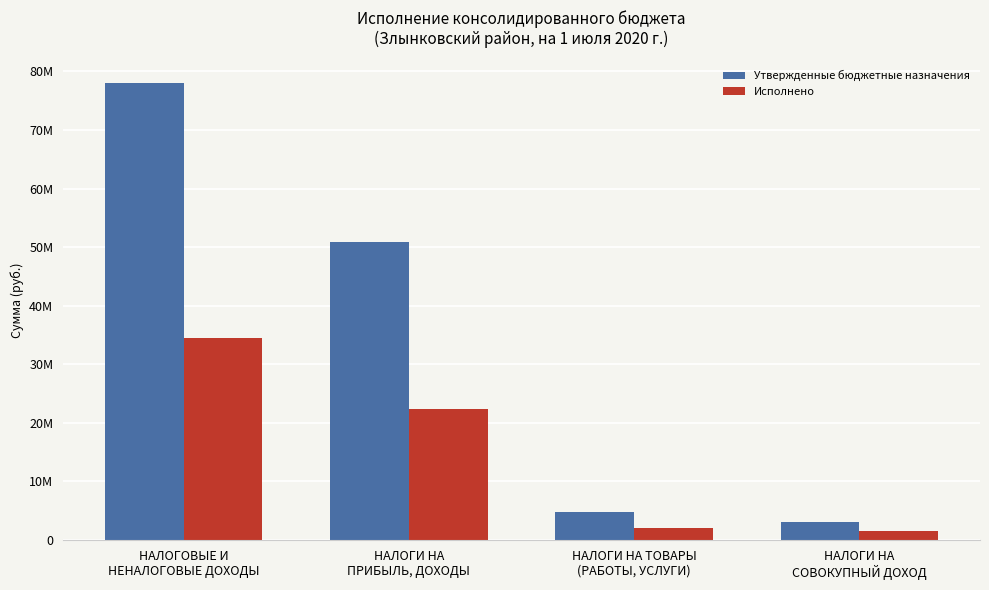

What is the average value of the Утвержденные бюджетные назначения series?

34179021.2